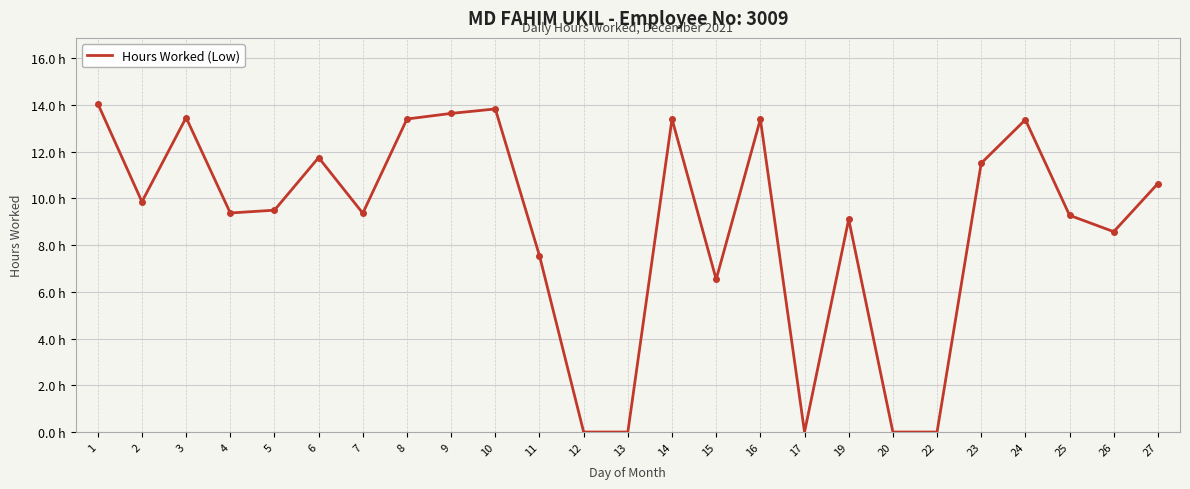

Does the chart display data point markers on the line(s)?

No